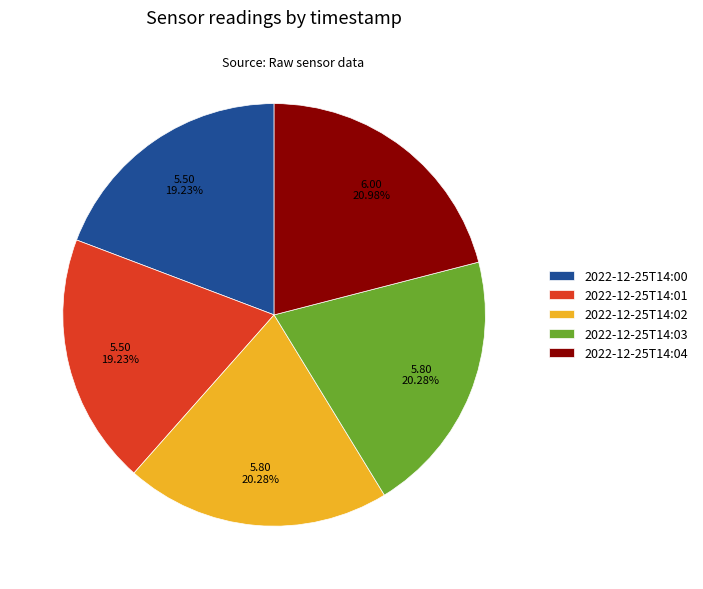

Is there any slice that represents more than half of the pie?

No